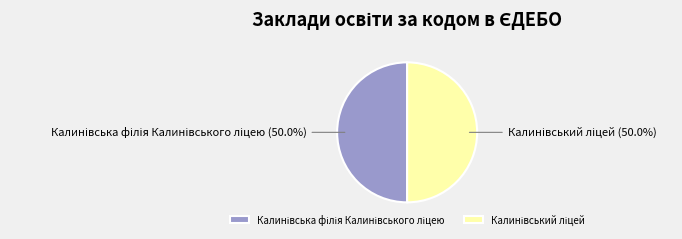

How many slices are in this pie chart?

2